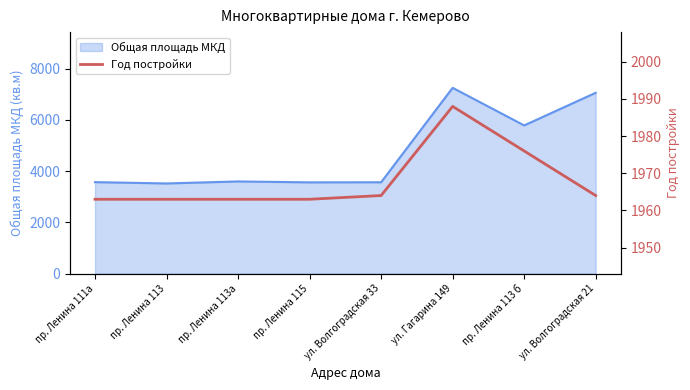

How many lines are shown in the chart?

1